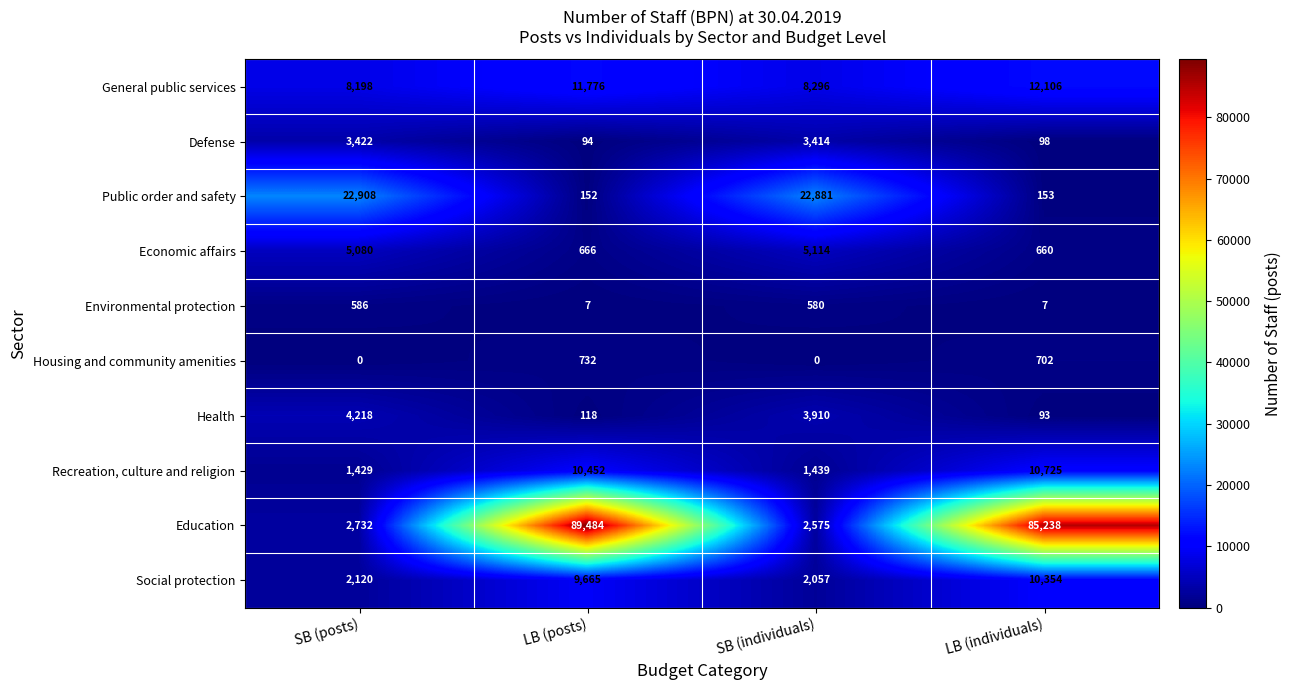

Which series has the largest total across all categories?

Education